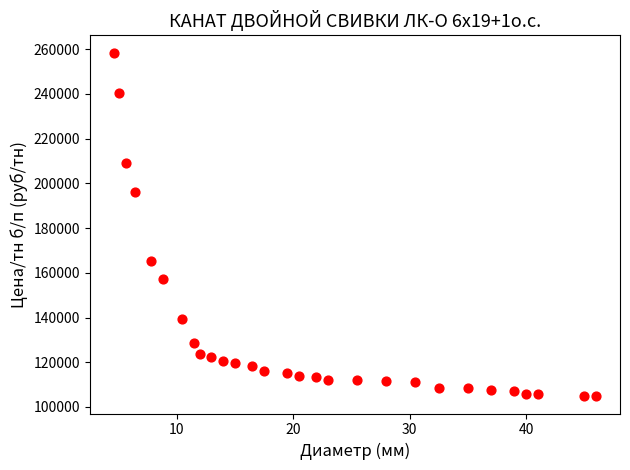

What Y value in the scatter plot is closest to 181625?

196020.5